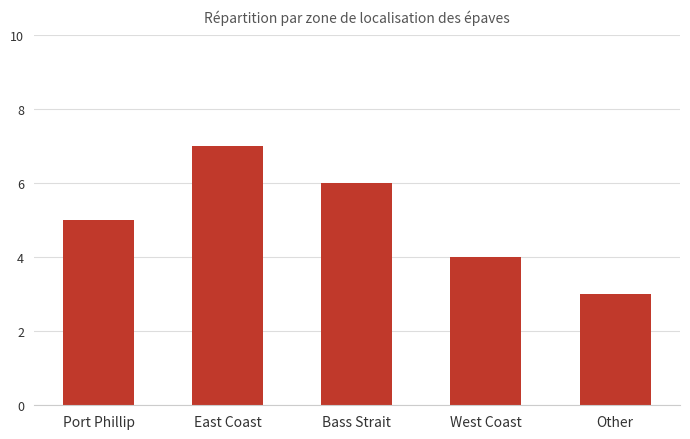

What is the sum of all values?

25